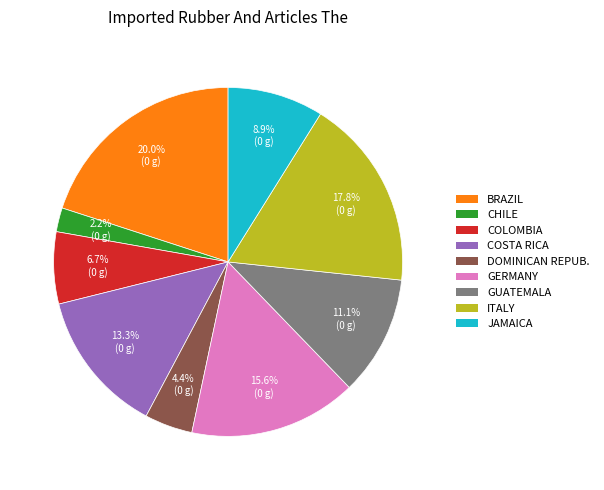

How many slices are in this pie chart?

9